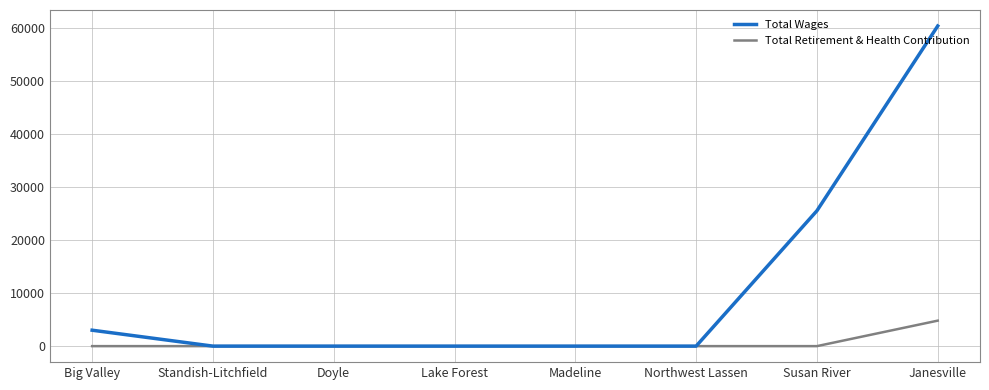

Does the chart have visible grid lines?

Yes